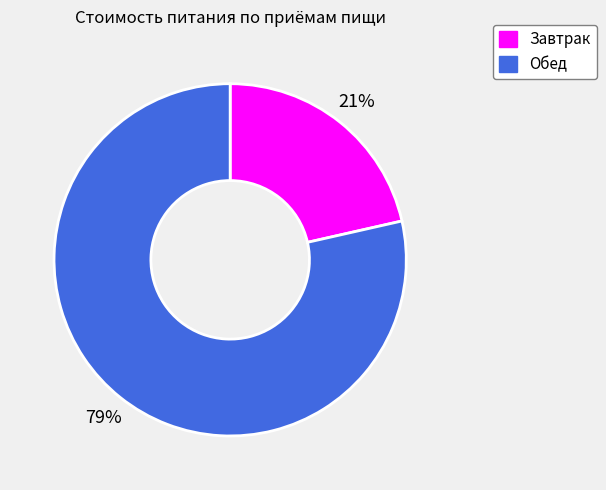

True or false: Завтрак accounts for 21% of the total.

True